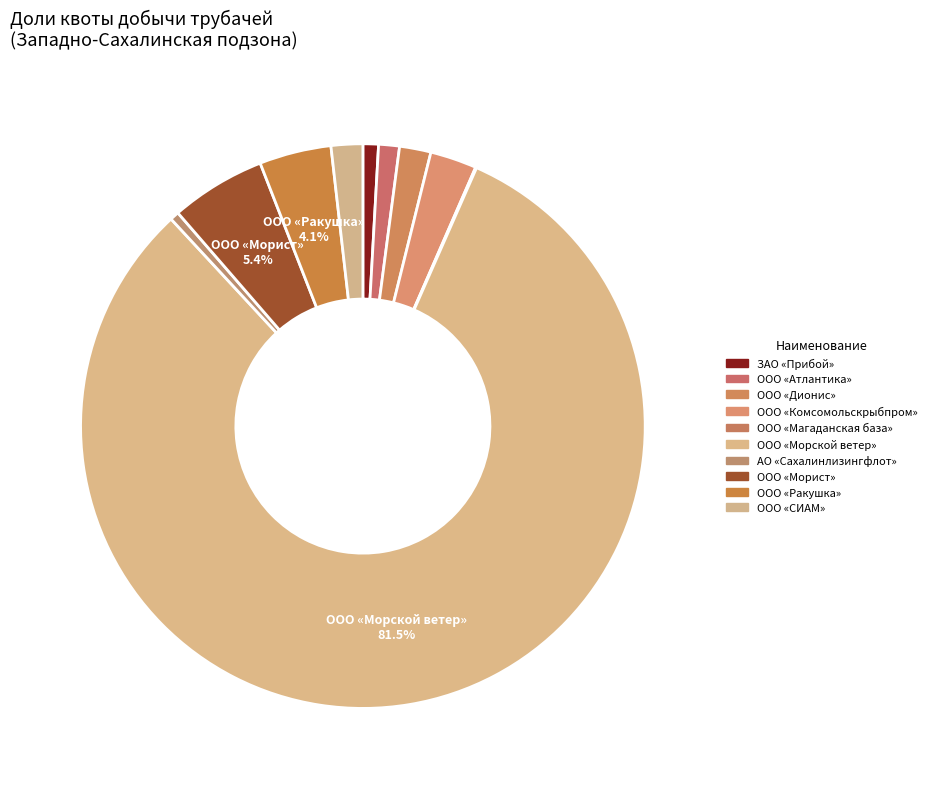

Combined, what portion of the pie is ЗАО «Прибой» and ООО «Дионис»?

2.7%